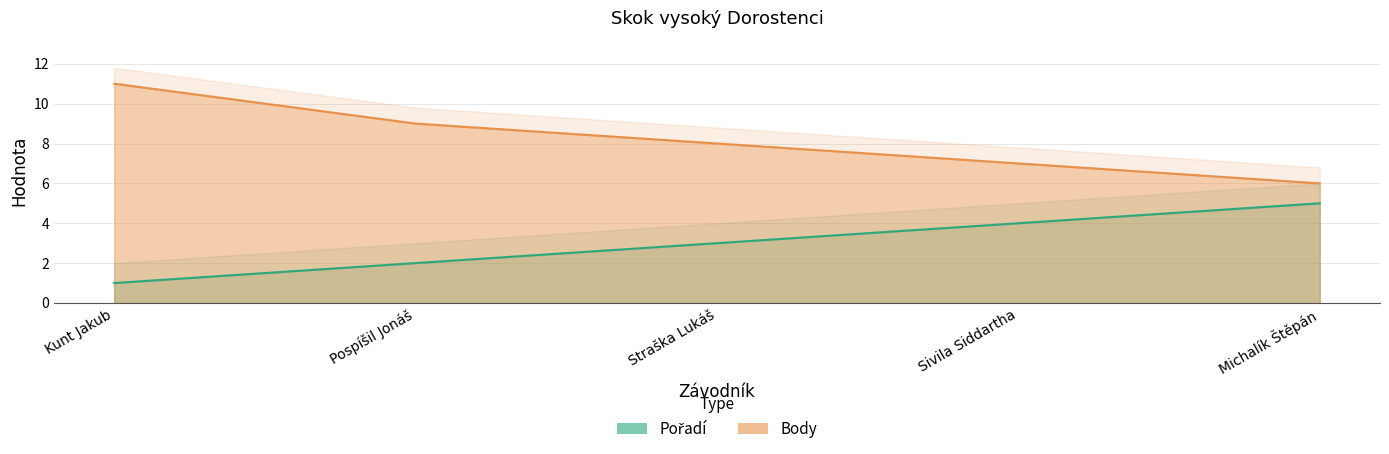

Rank the series by their average value, from highest to lowest.

Body, Pořadí